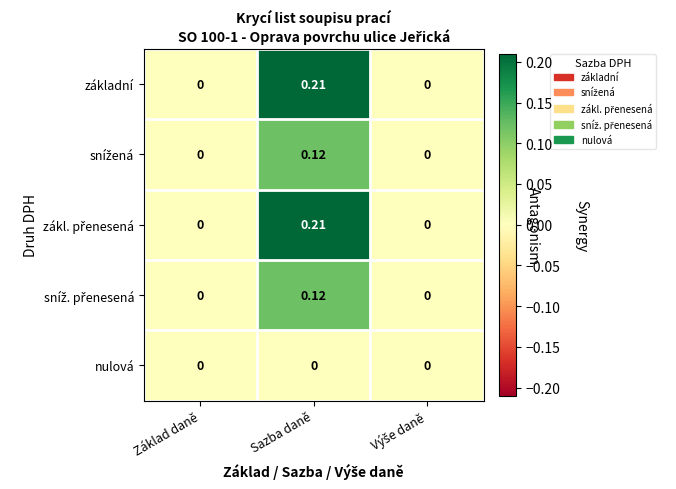

At which category does the chart reach its peak across all series?

Sazba daně